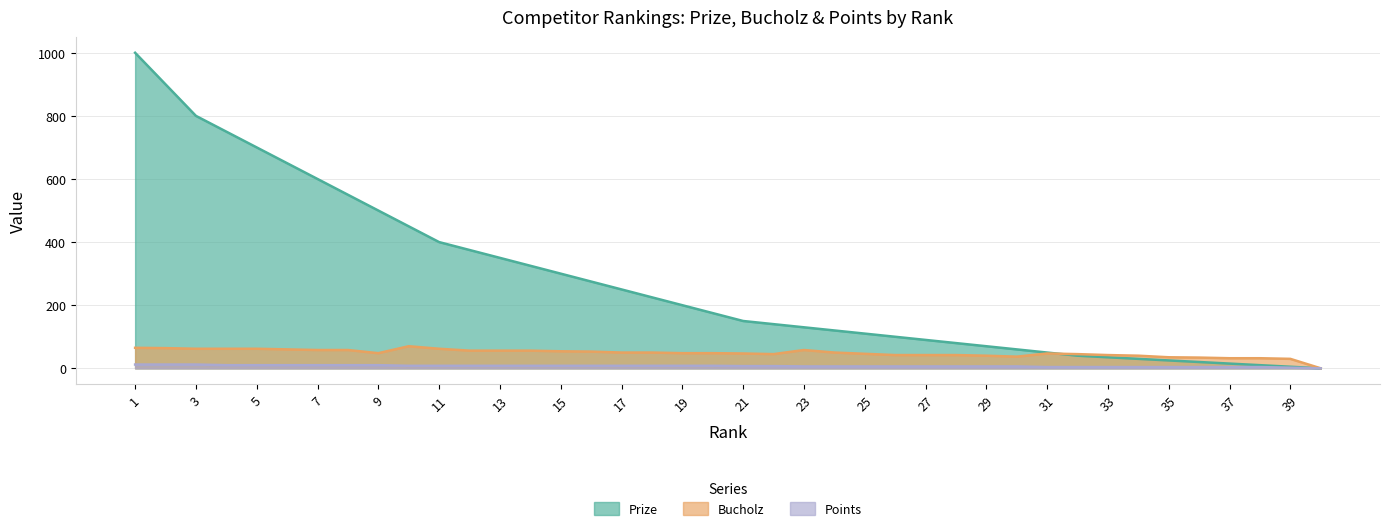

Reading left to right, extract all data points from this chart.

Prize: 1000	900	800	750	700	650	600	550	500	450	400	375	350	325	300	275	250	225	200	175	150	140	130	120	110	100	90	80	70	60	50	40	35	30	25	20	15	10	5	0
Bucholz: 65	64	62	62	62	60	58	58	48	70	62	56	56	56	54	53	50	50	48	48	47	45	58	50	46	42	42	42	40	37	47	45	42	40	35	34	32	32	30	0
Points: 12	12	12	10	10	10	10	10	10	8	8	8	8	8	8	8	8	8	8	8	7	7	6	6	6	6	6	6	6	6	4	4	4	4	4	4	4	4	2	0